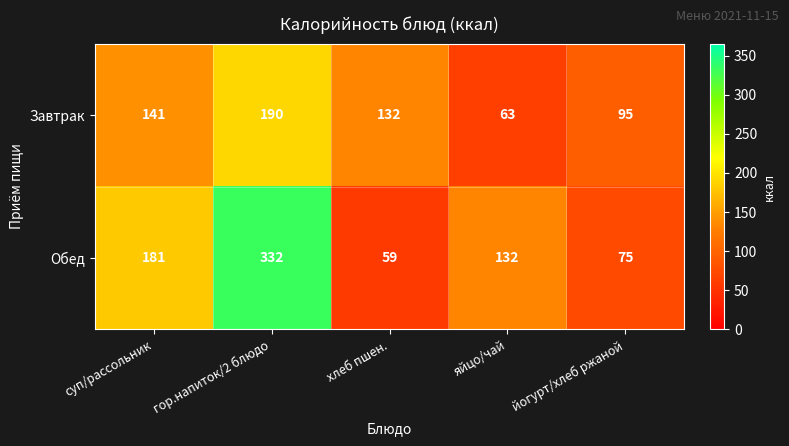

Count the number of data series in this chart.

2